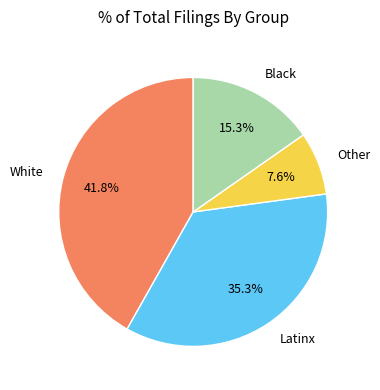

Does any single category account for the majority?

No